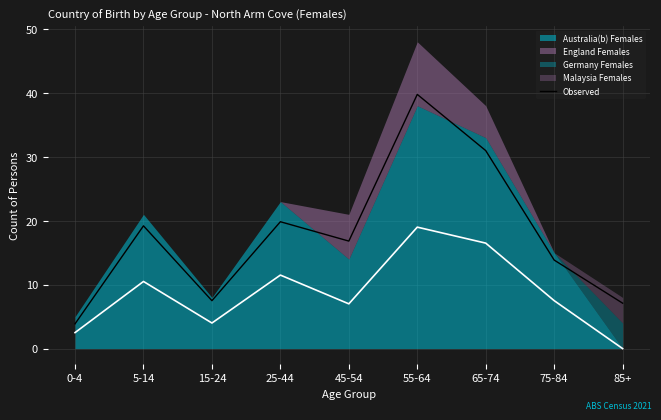

How many data points are less than 16?

4